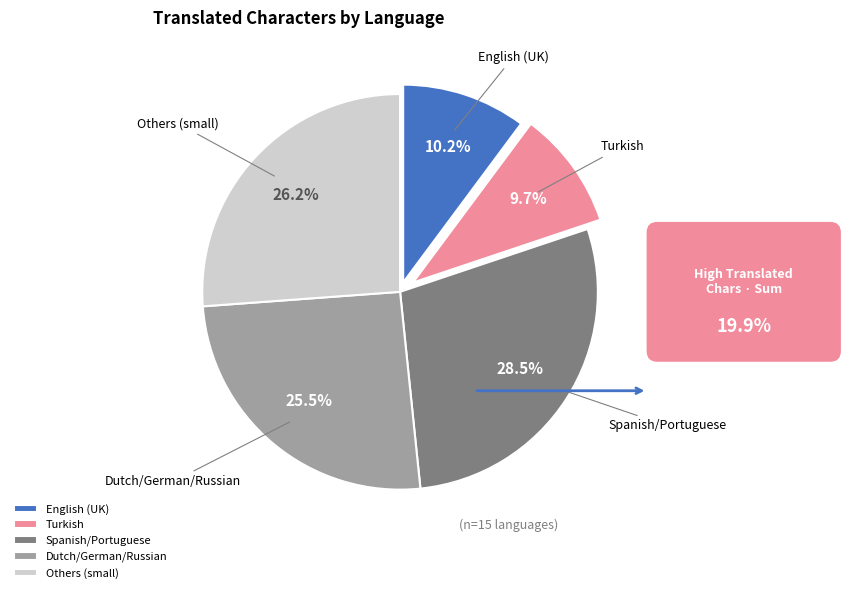

Count the number of slices in the pie.

5